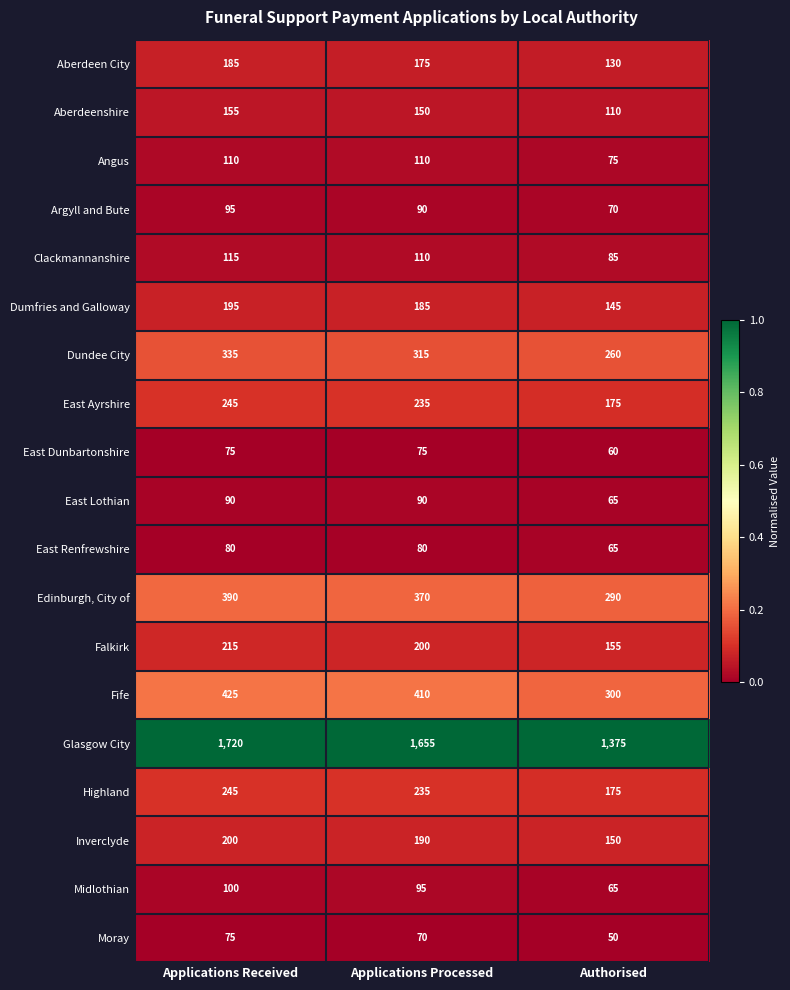

Rank the categories by Dundee City value from lowest to highest.

Authorised, Applications Processed, Applications Received